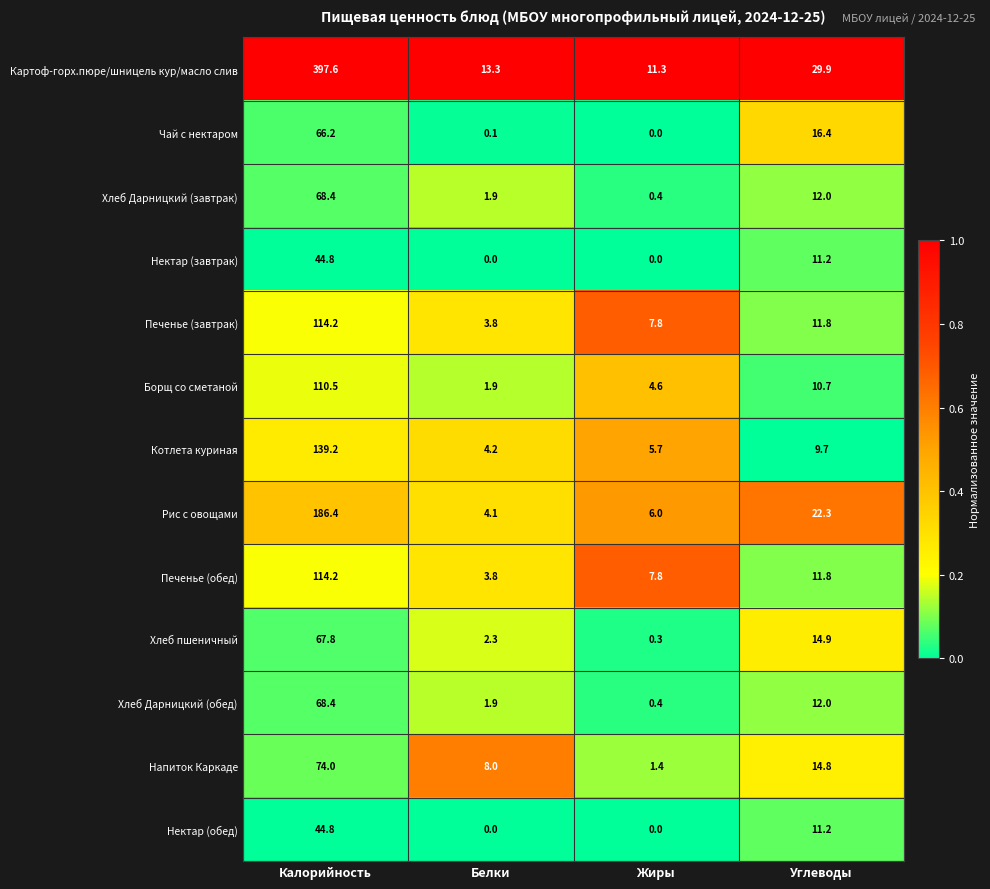

What is the difference between the highest and lowest values at Калорийность?

352.8